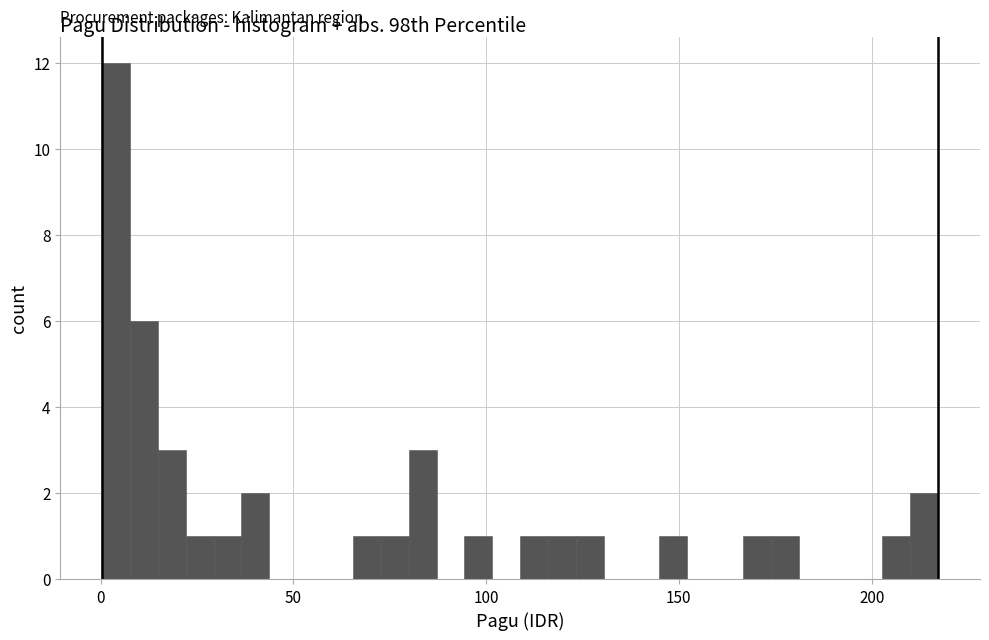

Read against the x-axis, roughly where is the centre of the tallest bar?

5